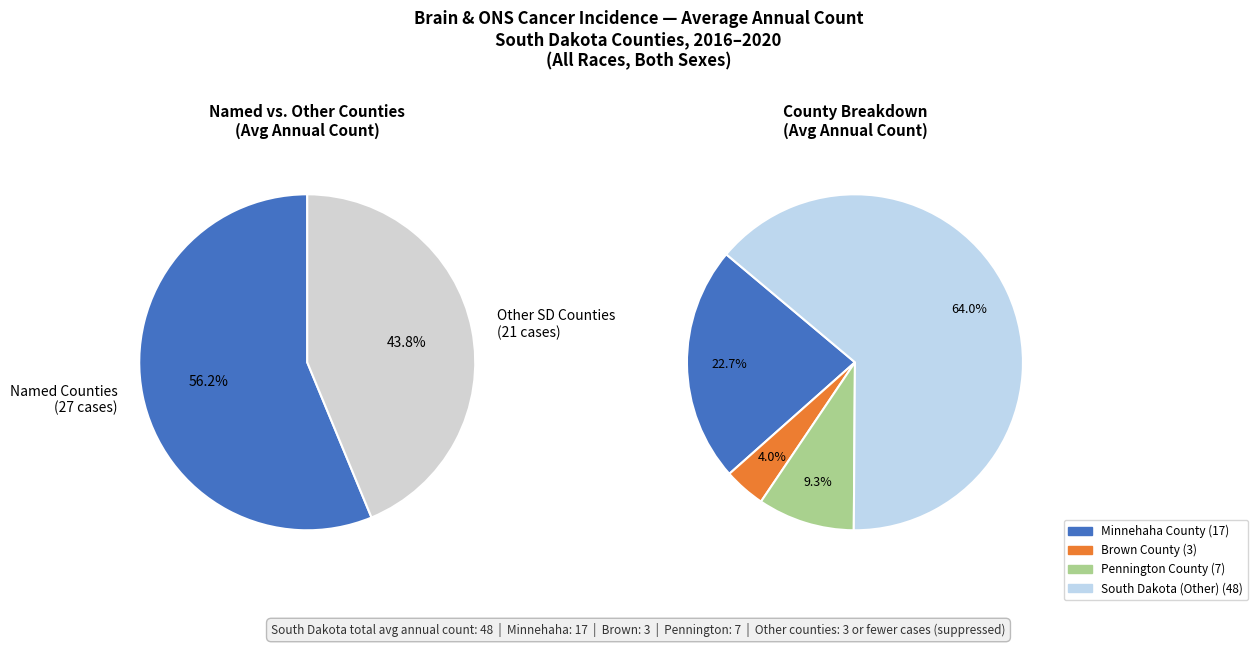

Is South Dakota (Other) the majority of the pie?

Yes